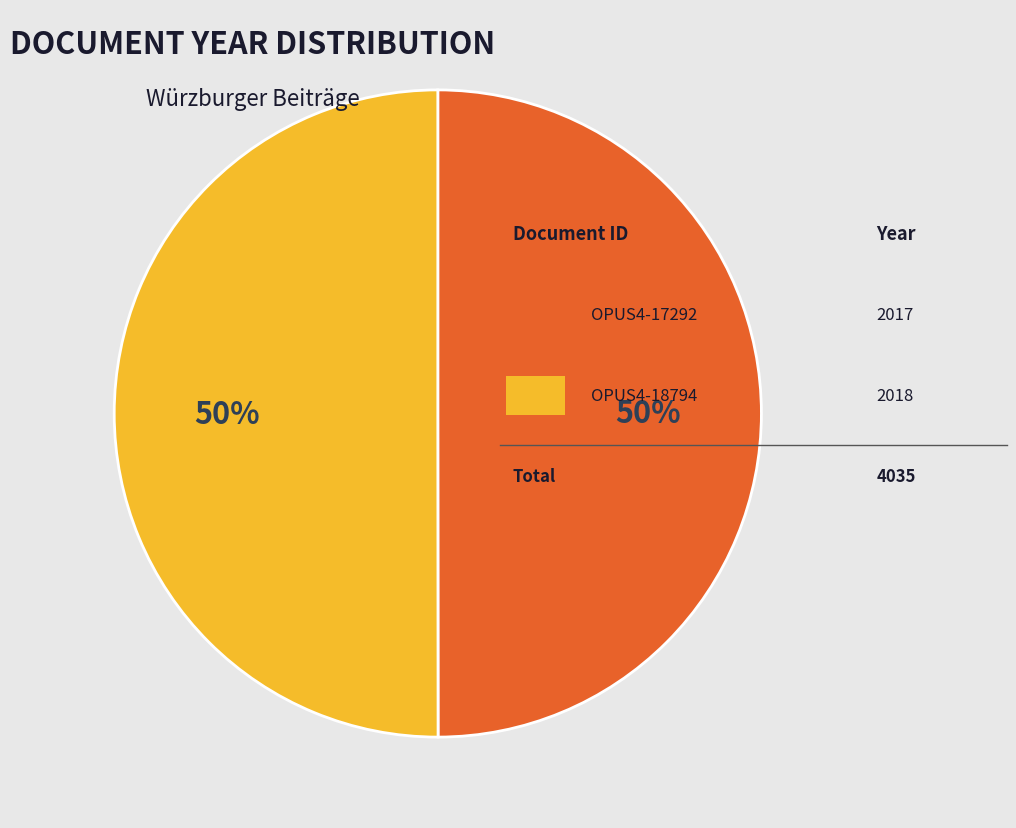

To the nearest percent, what is the average slice percentage?

50%